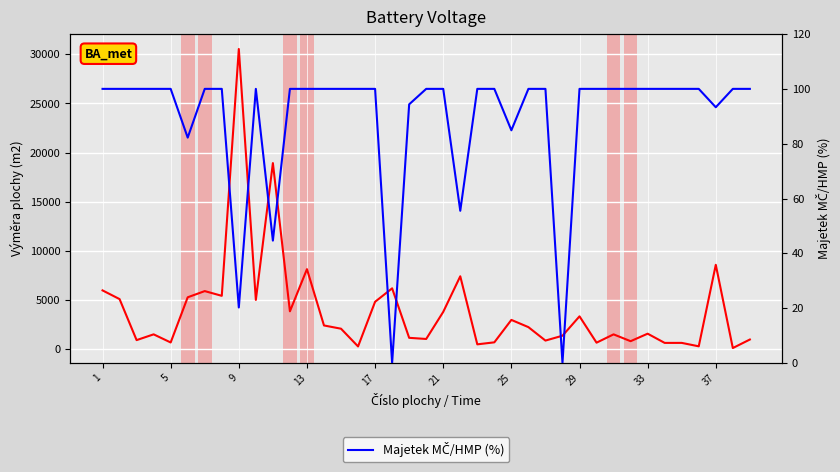

What is the value of the Majetek MČ/HMP (%) point at the 32nd from the left?

100.0